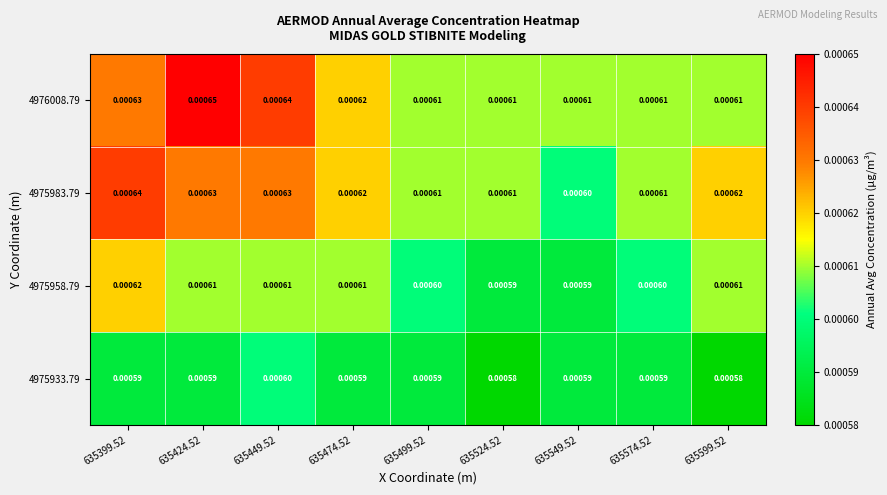

Is the value of 4975933.79 at 635524.52 greater than the value of 4975983.79 at 635524.52?

No